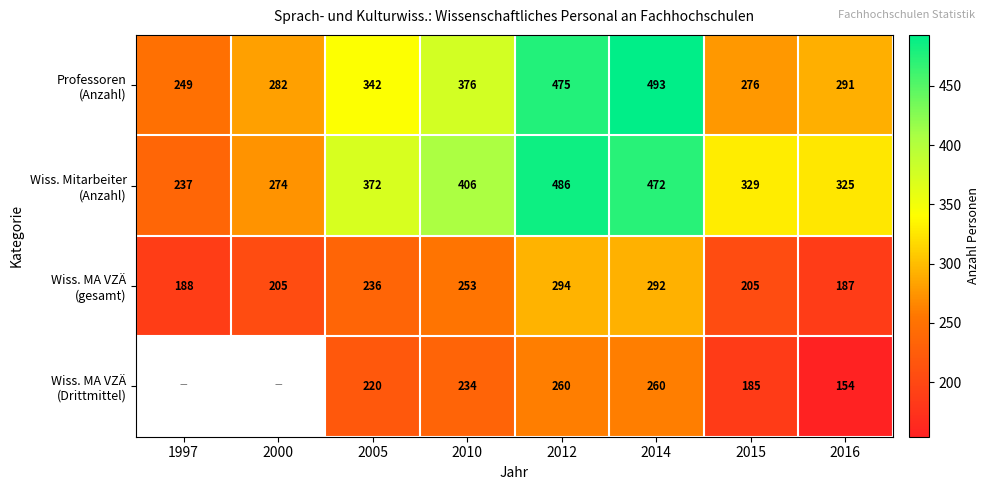

At how many categories does at least one series exceed 372?

3